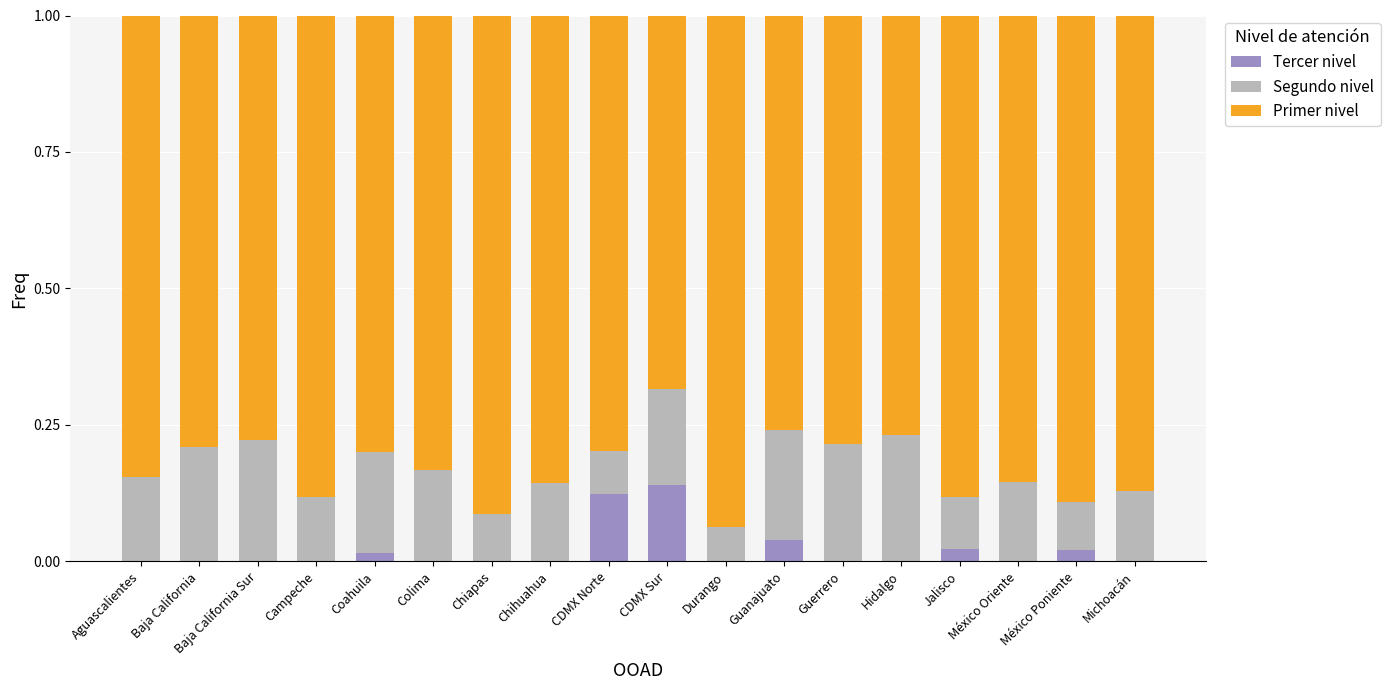

What is the total value across all series at Colima?

1.0